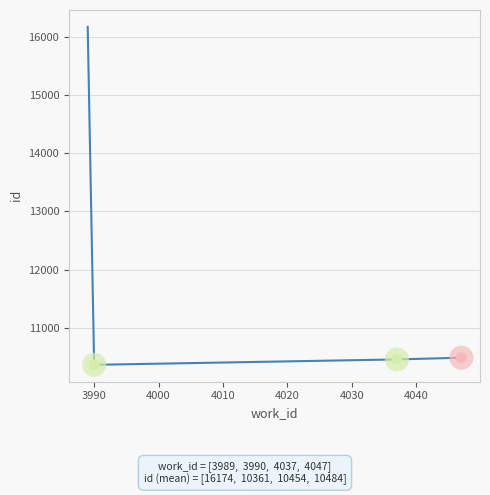

What is the greatest value displayed?

16174.3